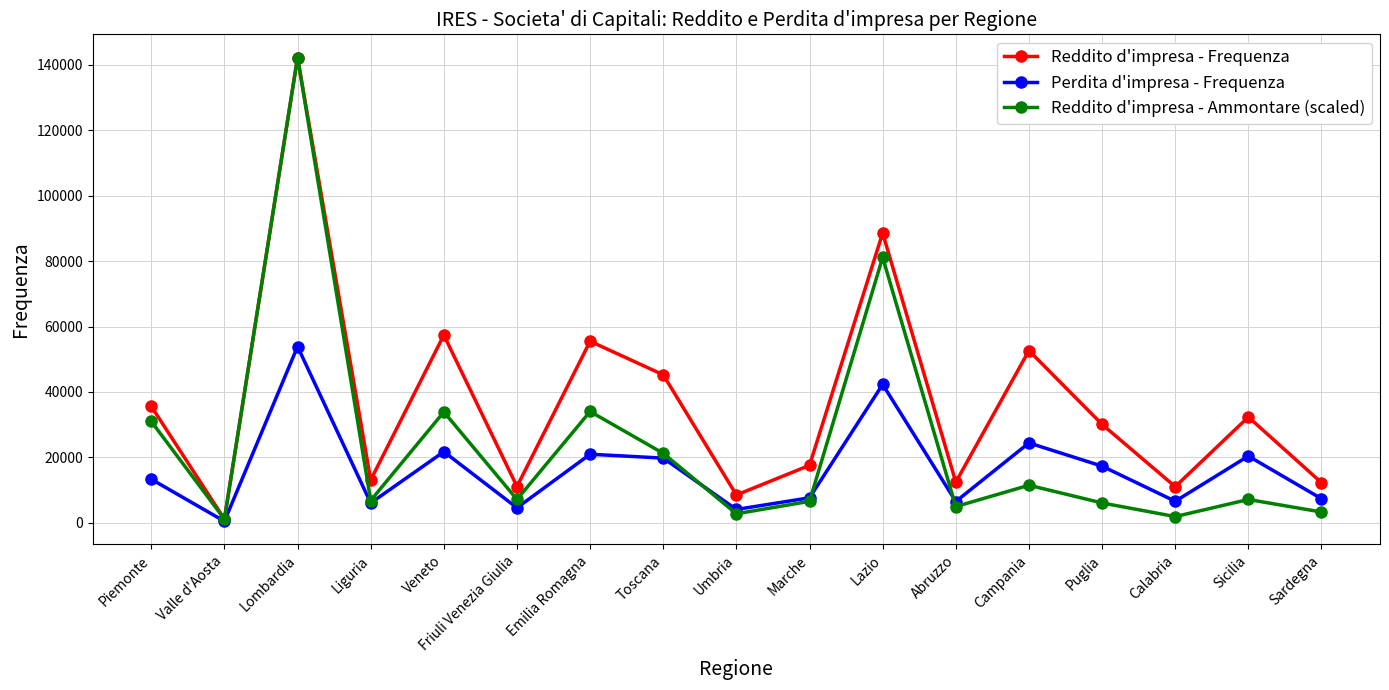

The value of Reddito d'impresa - Frequenza at Marche is 17596.0. True or false?

True